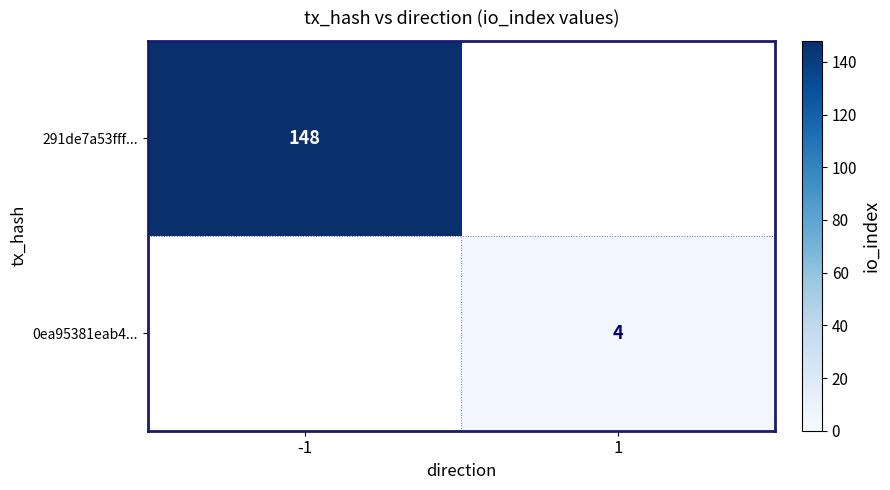

At how many categories does at least one series exceed 14?

1